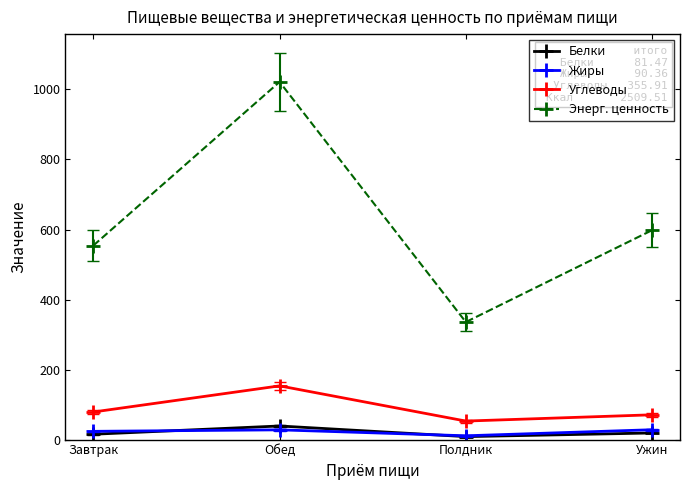

What is the lowest value of the Углеводы series?

52.9